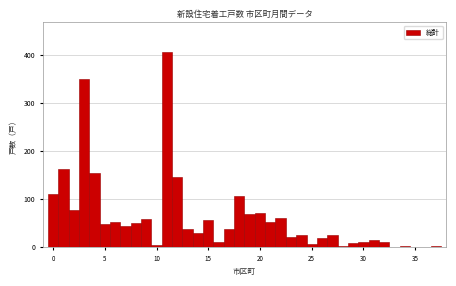

Around what value on the x-axis is the tallest bar? Give the approximate position of its centre, as read against the axis.

11.0